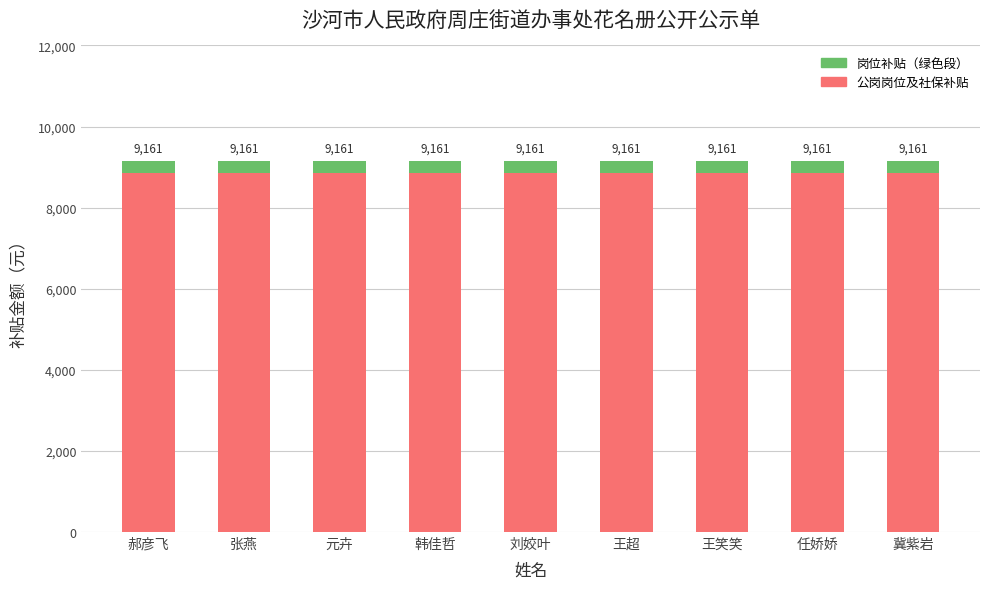

True or false: 岗位补贴（绿色段） has a value of 91.2 at 张燕.

False